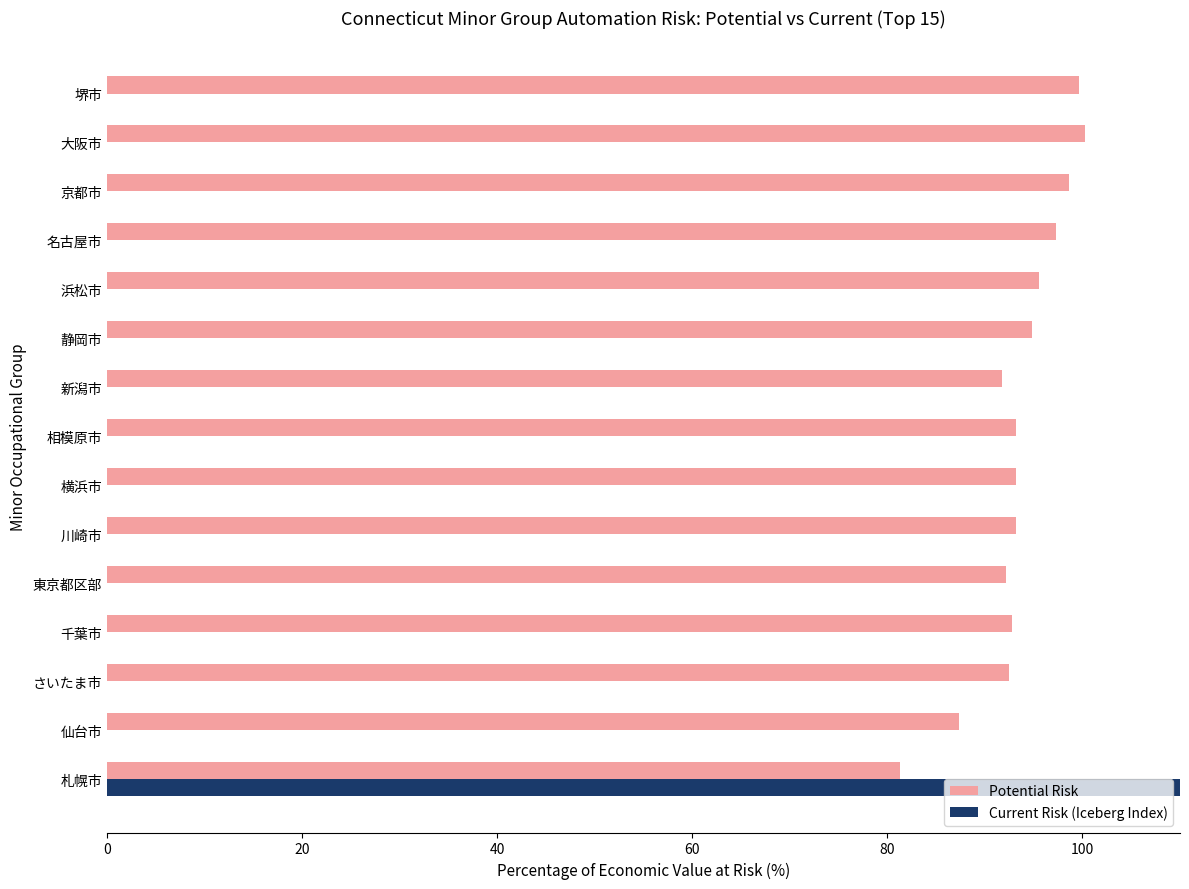

At how many categories does at least one series exceed 14?

15